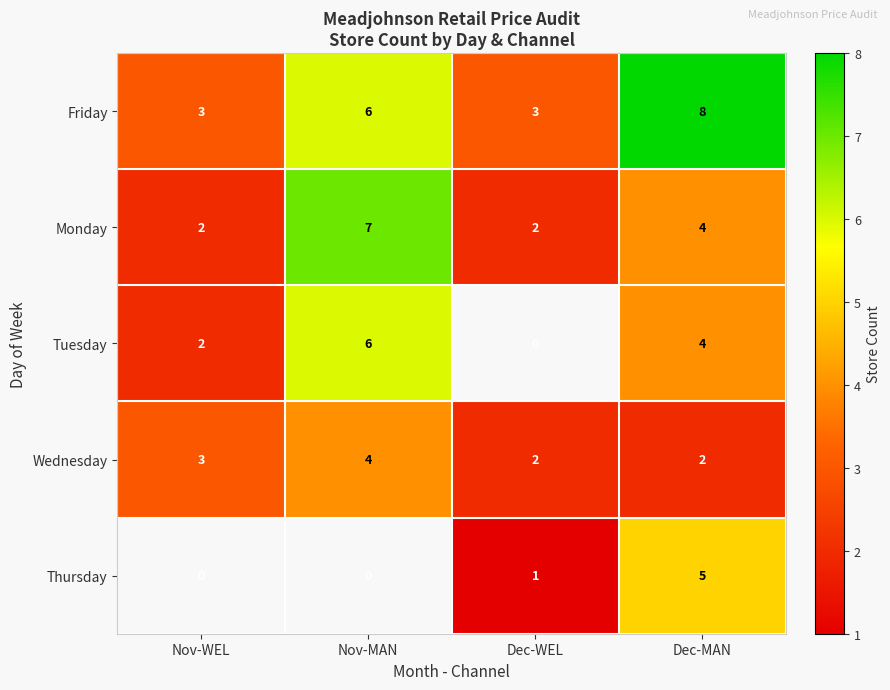

What is the total value across all series at Dec-MAN?

23